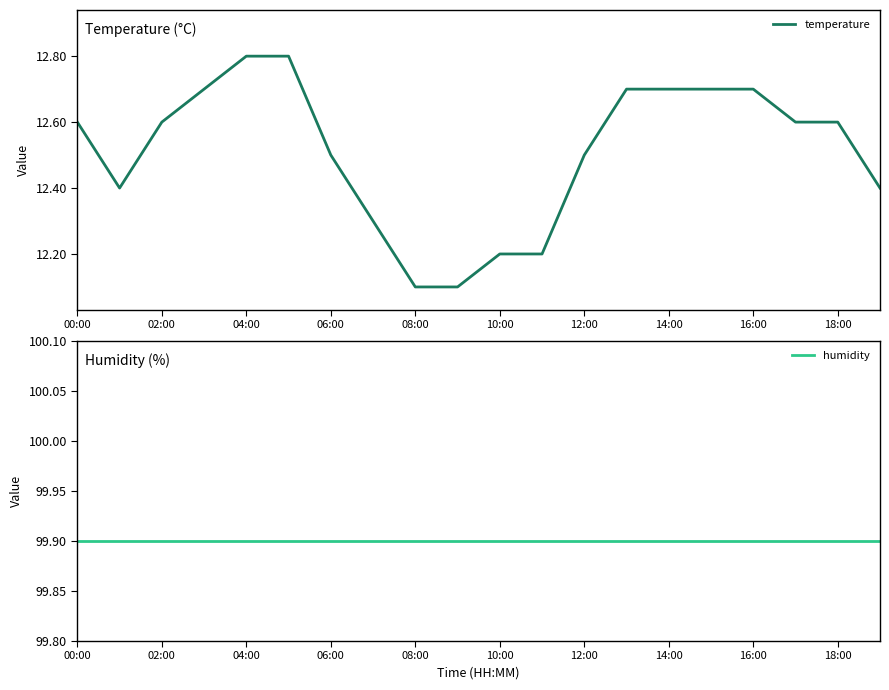

What is the difference between the second highest and minimum values in the temperature series?

0.7